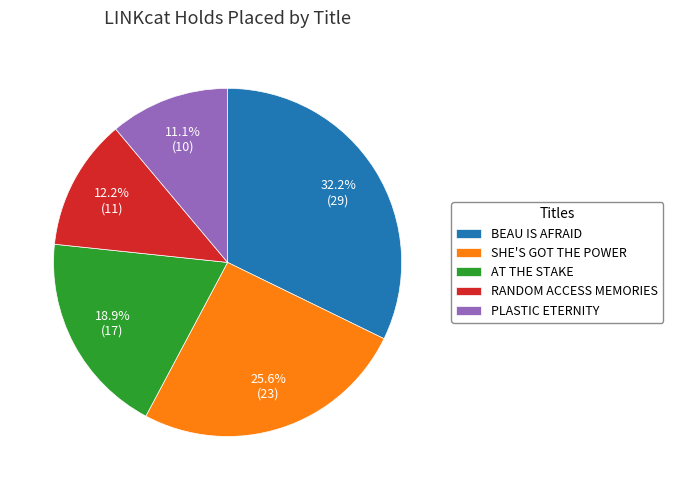

What is the smallest slice in the pie chart?

PLASTIC ETERNITY